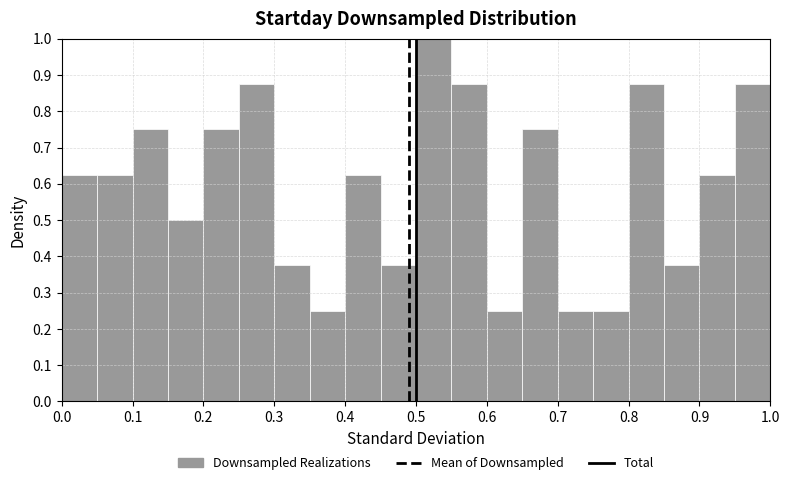

Which range on the x-axis has the tallest bar?

0.50 to 0.55